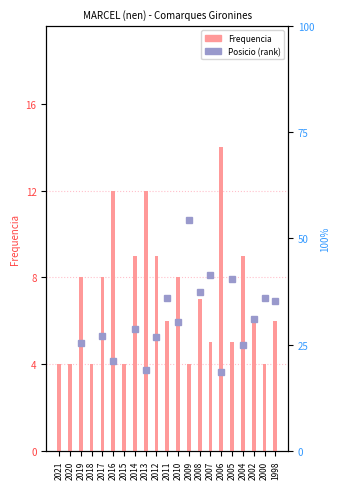

Where does the data first go above 6?

2019